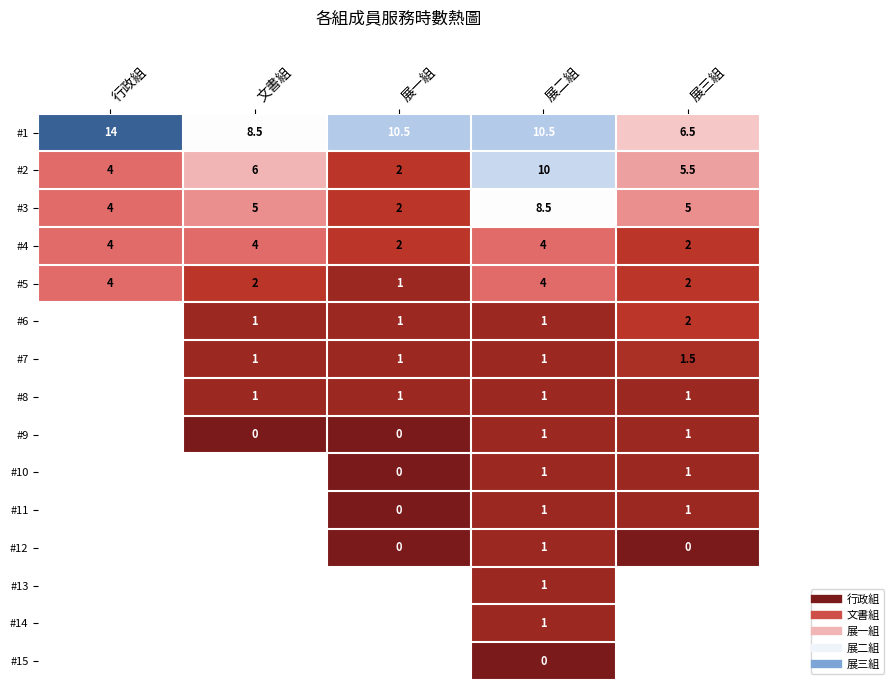

Is it true that #4 equals 4.0 at 行政組?

True